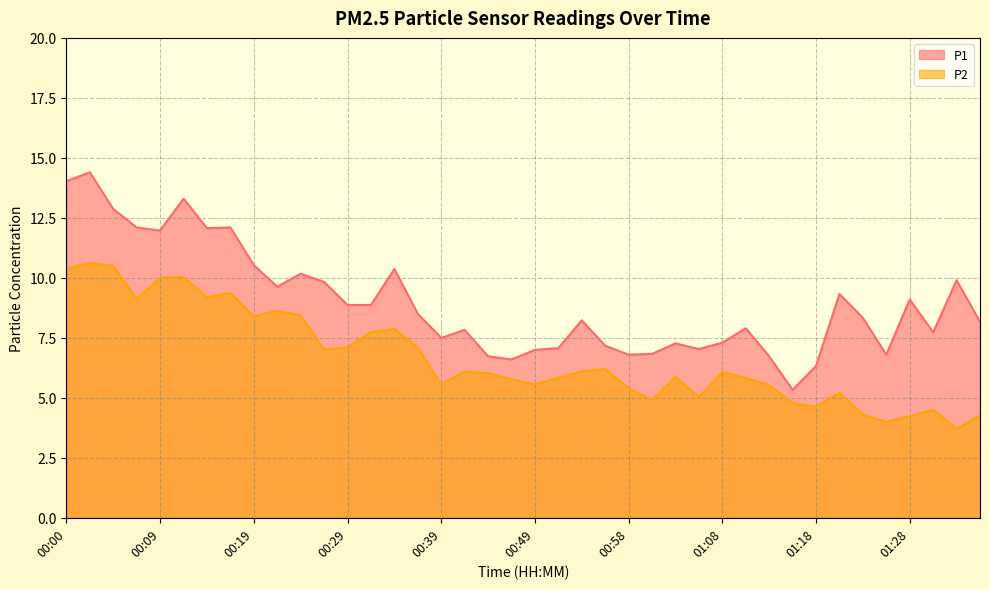

At which category does the chart reach its minimum across all series?

01:33